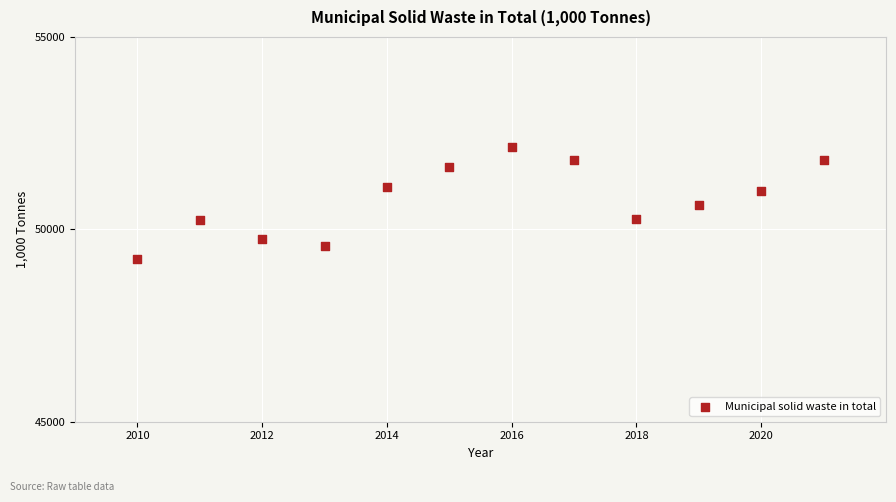

What is the average Y value?

50762